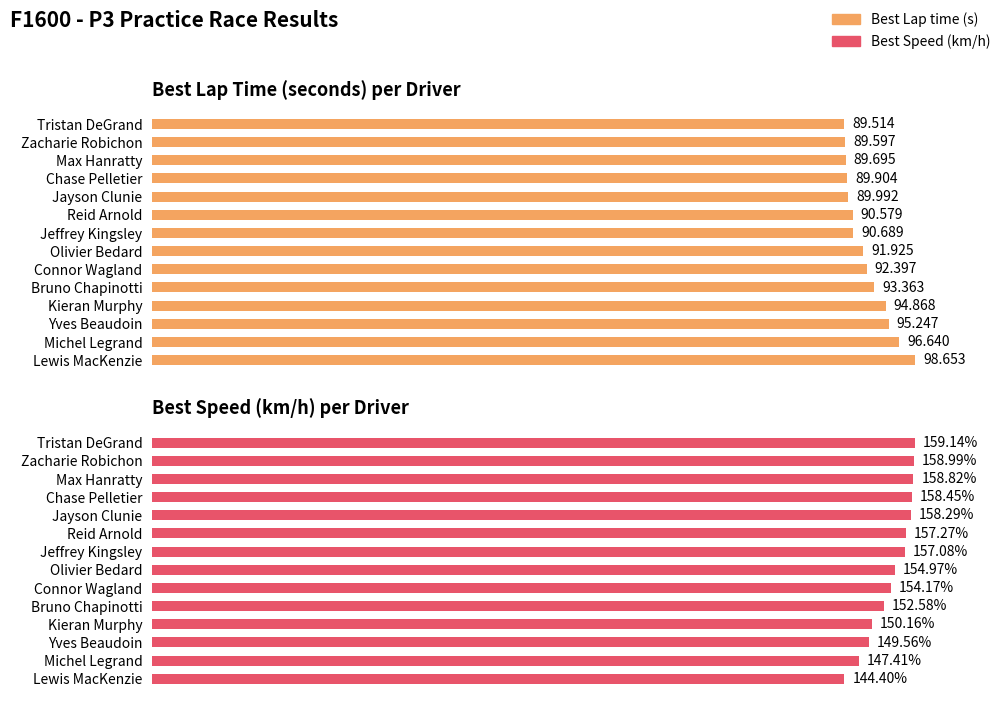

What is the average value of the Best Lap time series?

92.4